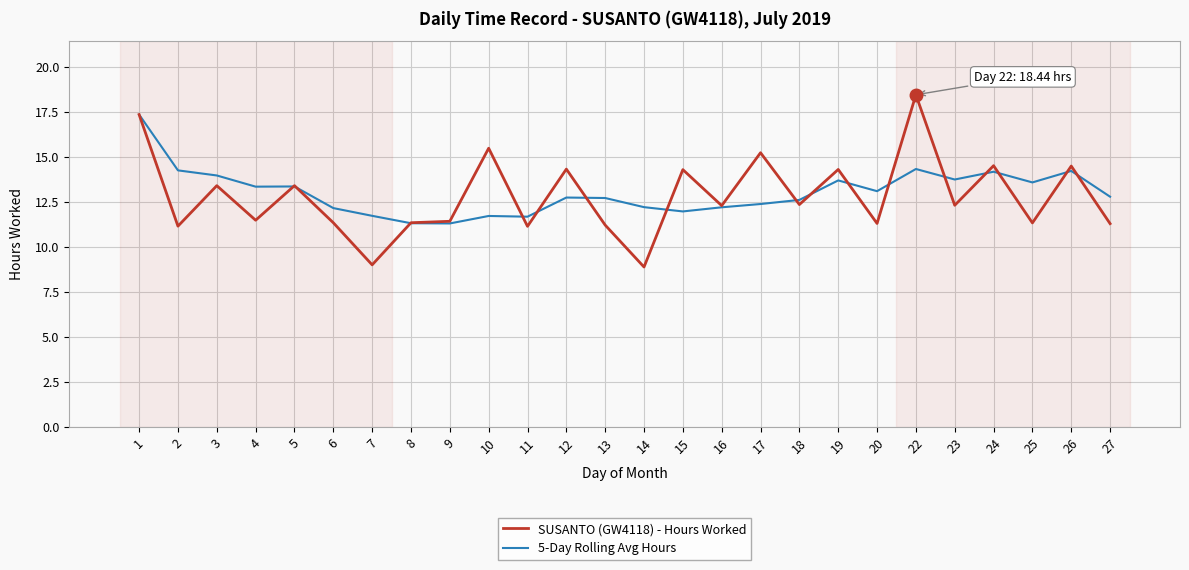

Which series has the widest spread of values?

SUSANTO (GW4118) - Hours Worked